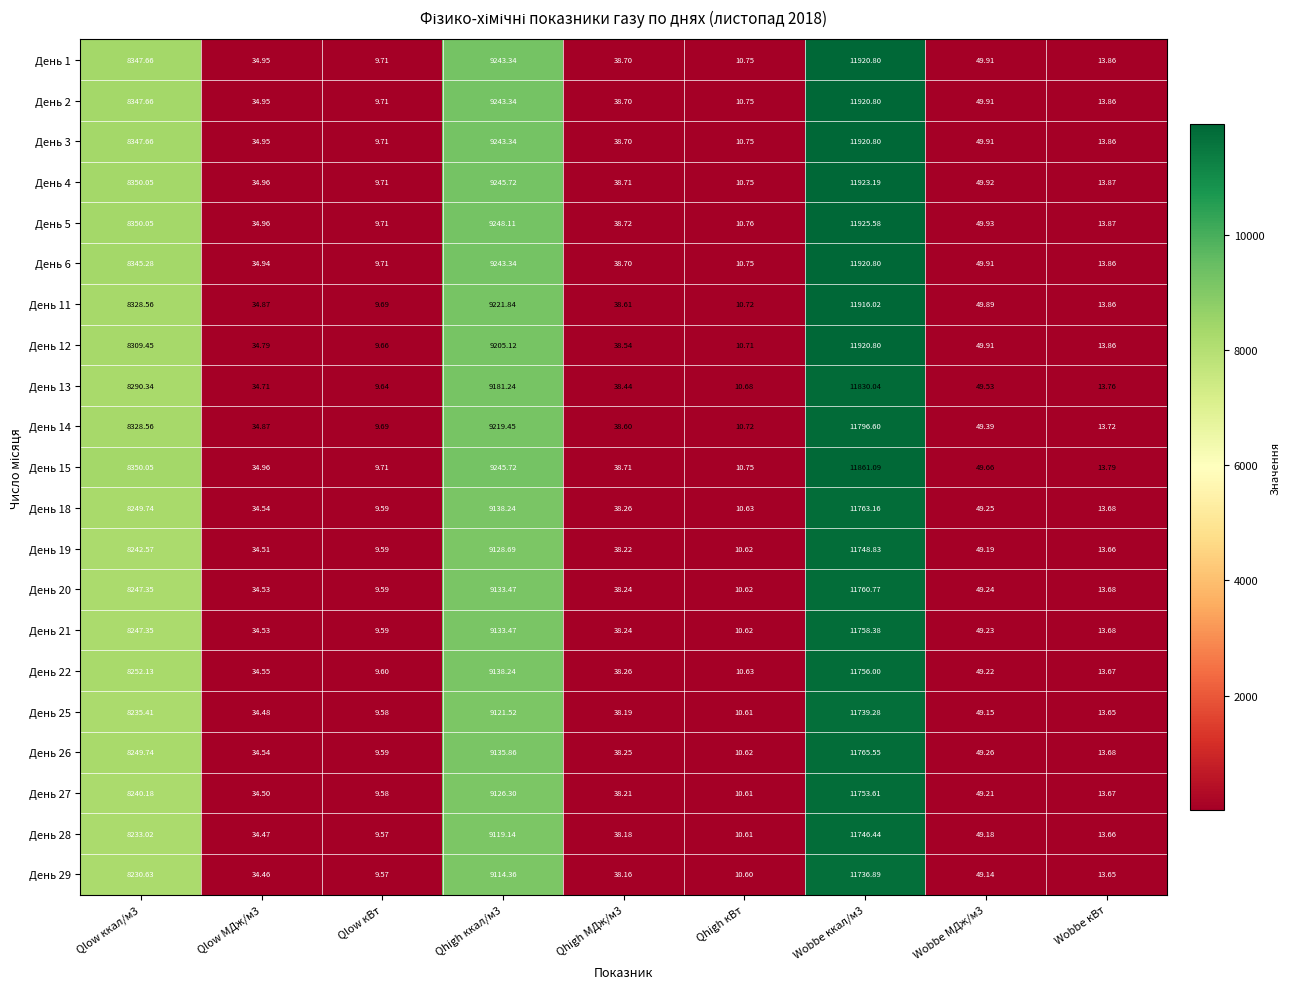

At which label does День 1 reach its minimum?

Qlow кВт